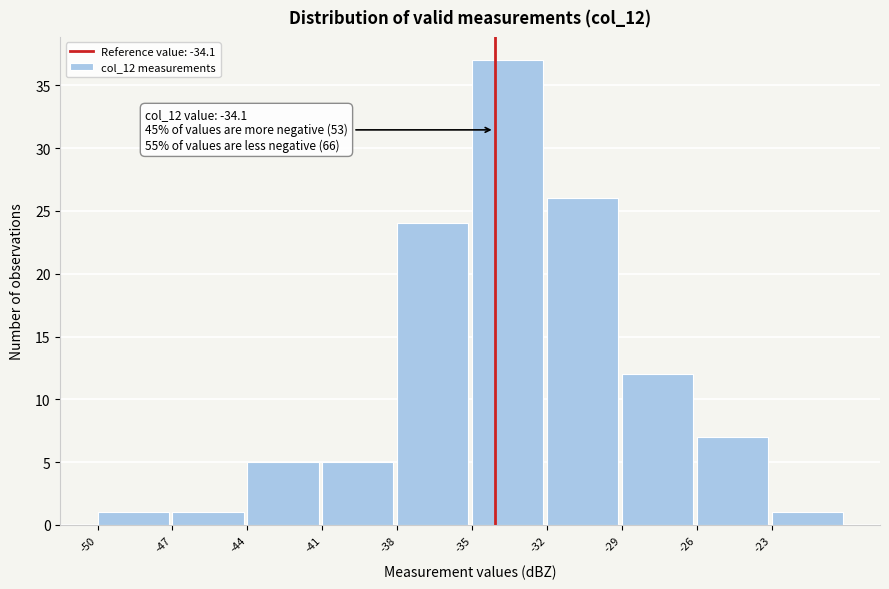

Which range on the x-axis has the tallest bar?

-35 to -32